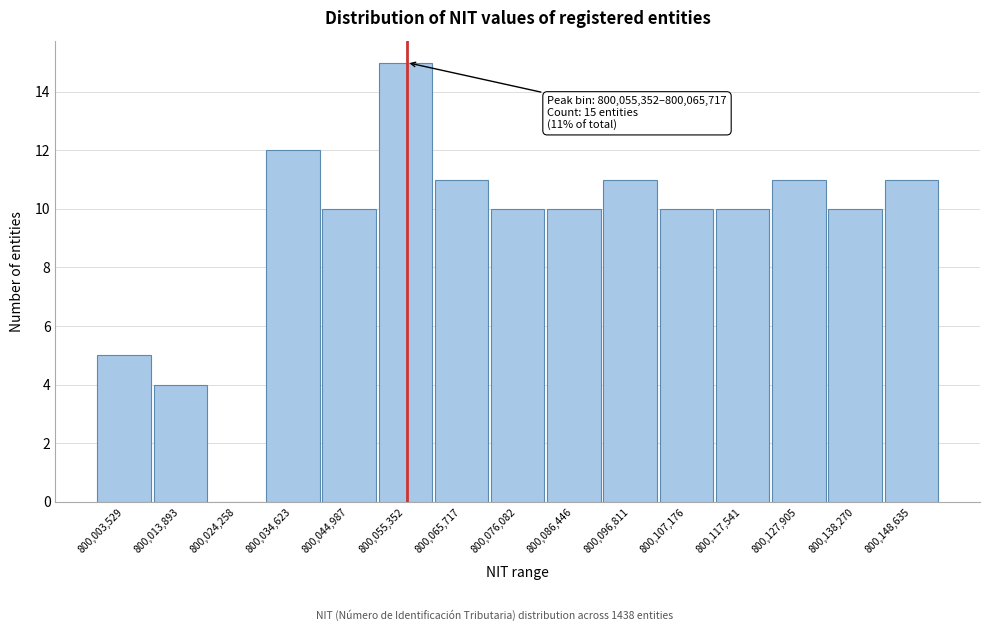

Reading right to left, list all the values displayed in this chart.

800,148,635=11	800,138,270=10	800,127,905=11	800,117,541=10	800,107,176=10	800,096,811=11	800,086,446=10	800,076,082=10	800,065,717=11	800,055,352=15	800,044,987=10	800,034,623=12	800,024,258=0	800,013,893=4	800,003,529=5